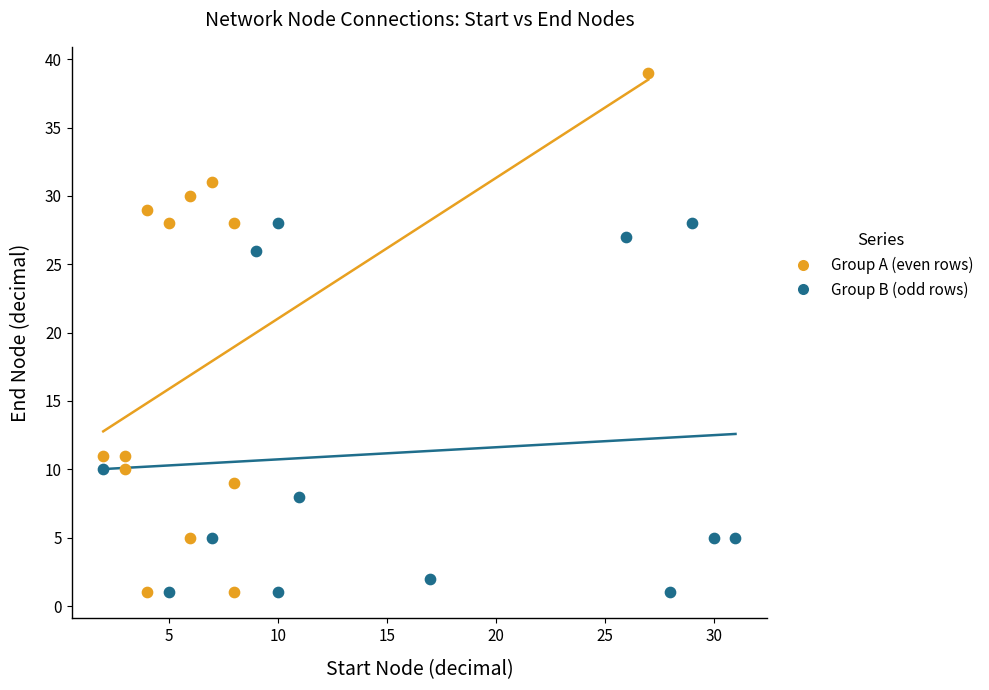

Which series contains the highest Y value?

Group A (even rows)